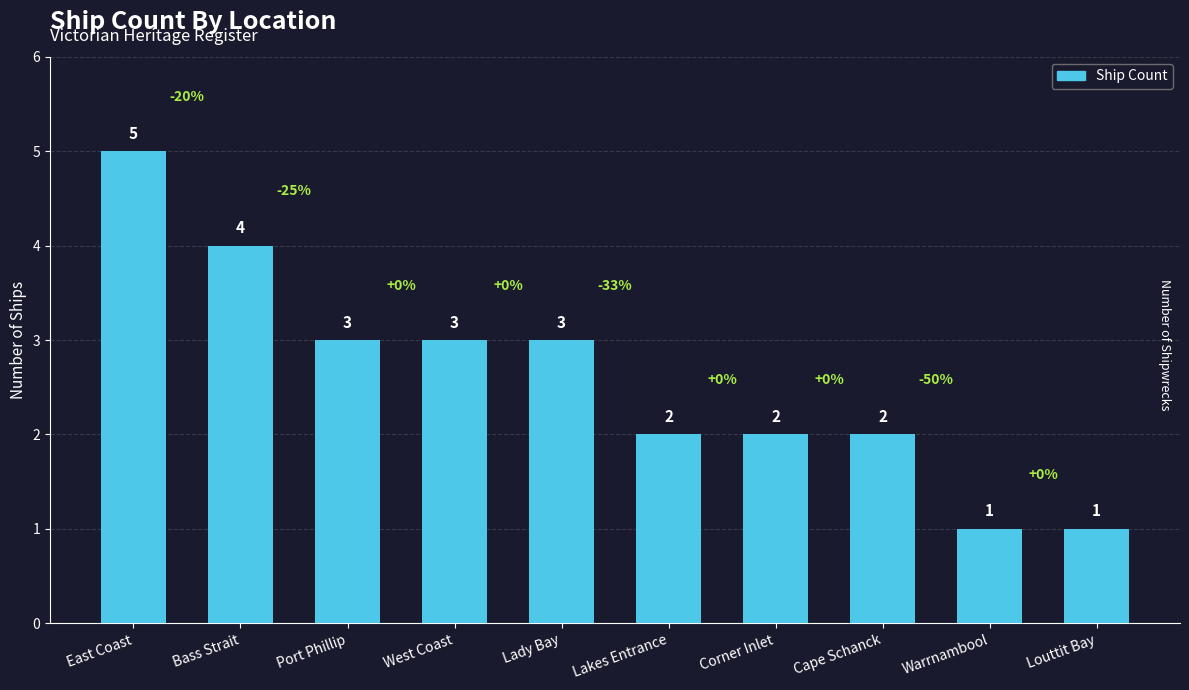

The chart shows a value of 5 at East Coast. True or false?

True